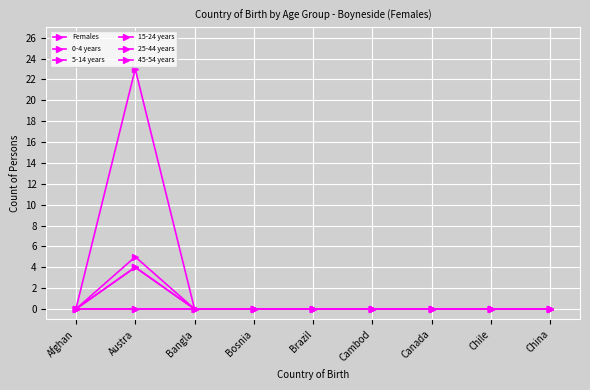

Which series has the largest total across all categories?

Females